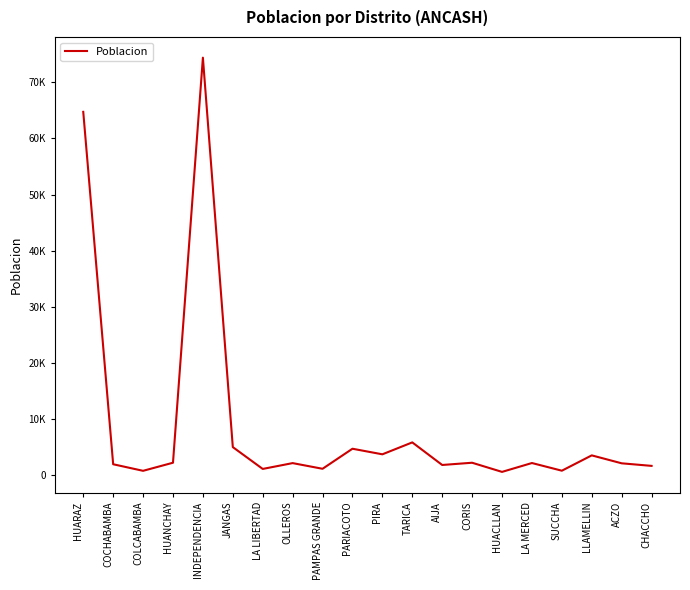

What is the value of the 7th point from the left?

1147